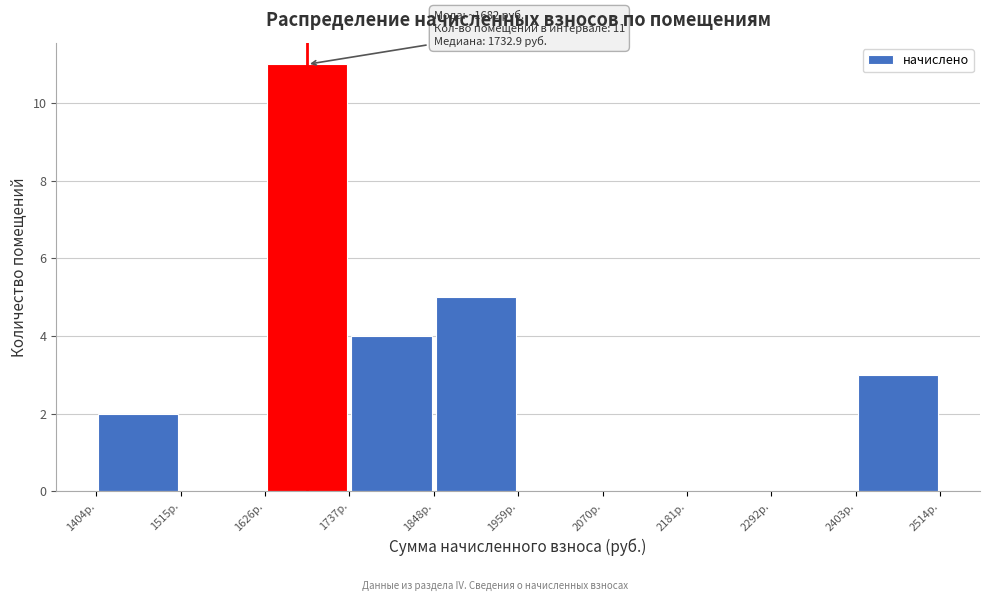

Over which range of the x-axis is the bar tallest?

1620 to 1740